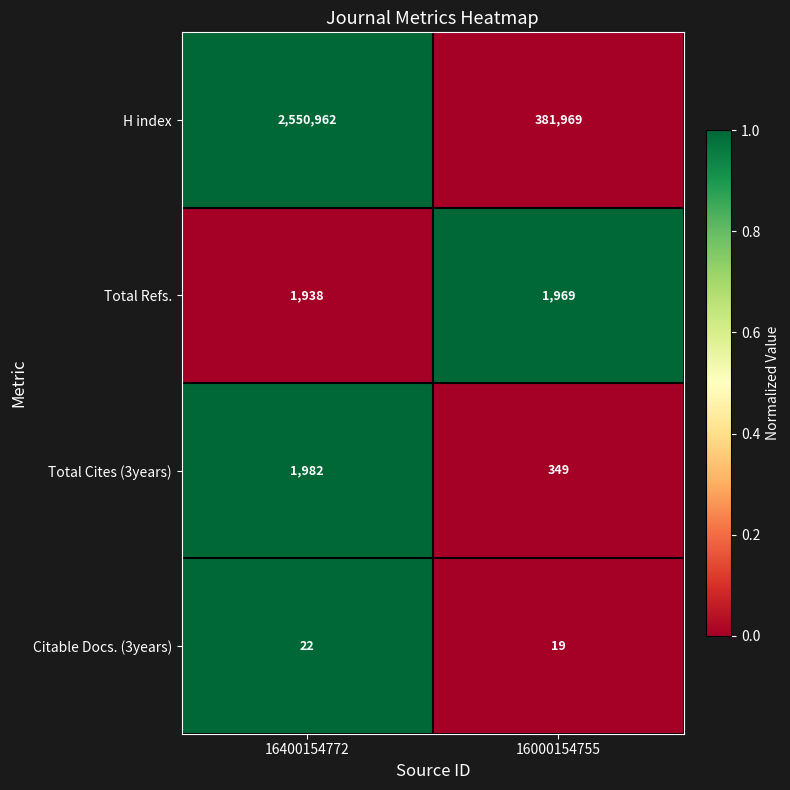

Rank the series at 16400154772 from lowest to highest value.

Citable Docs. (3years), Total Refs., Total Cites (3years), H index